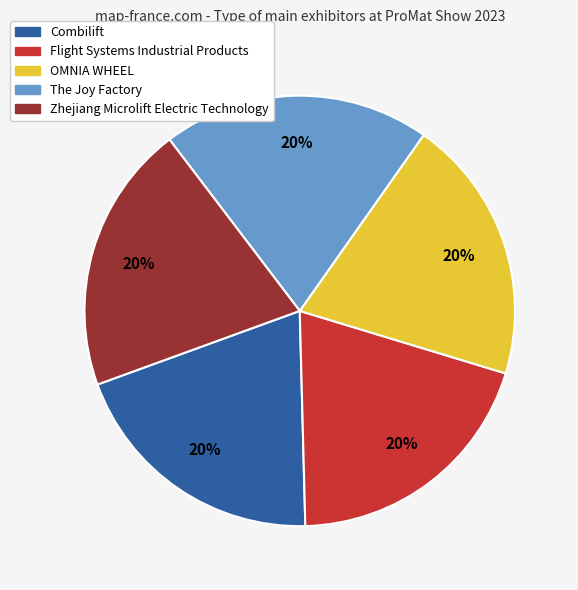

The Combilift slice represents 20% of the pie. True or false?

True